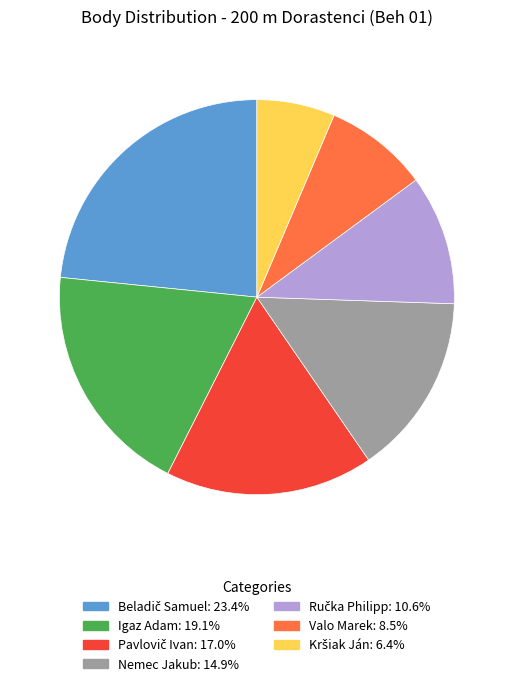

Is Igaz Adam the majority of the pie?

No